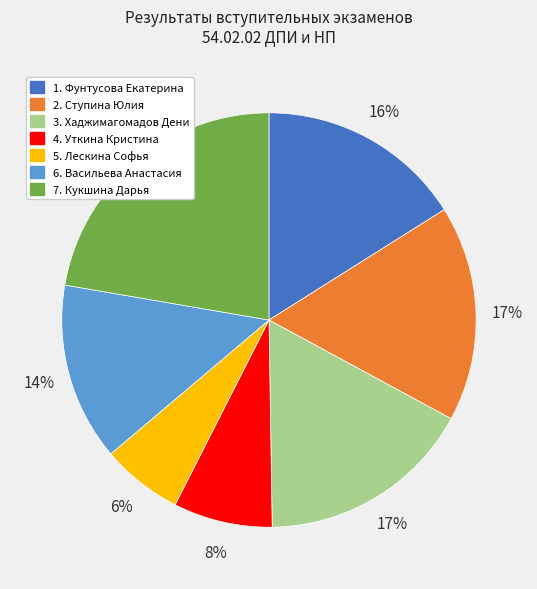

The 1. Фунтусова Екатерина slice represents 29% of the pie. True or false?

False